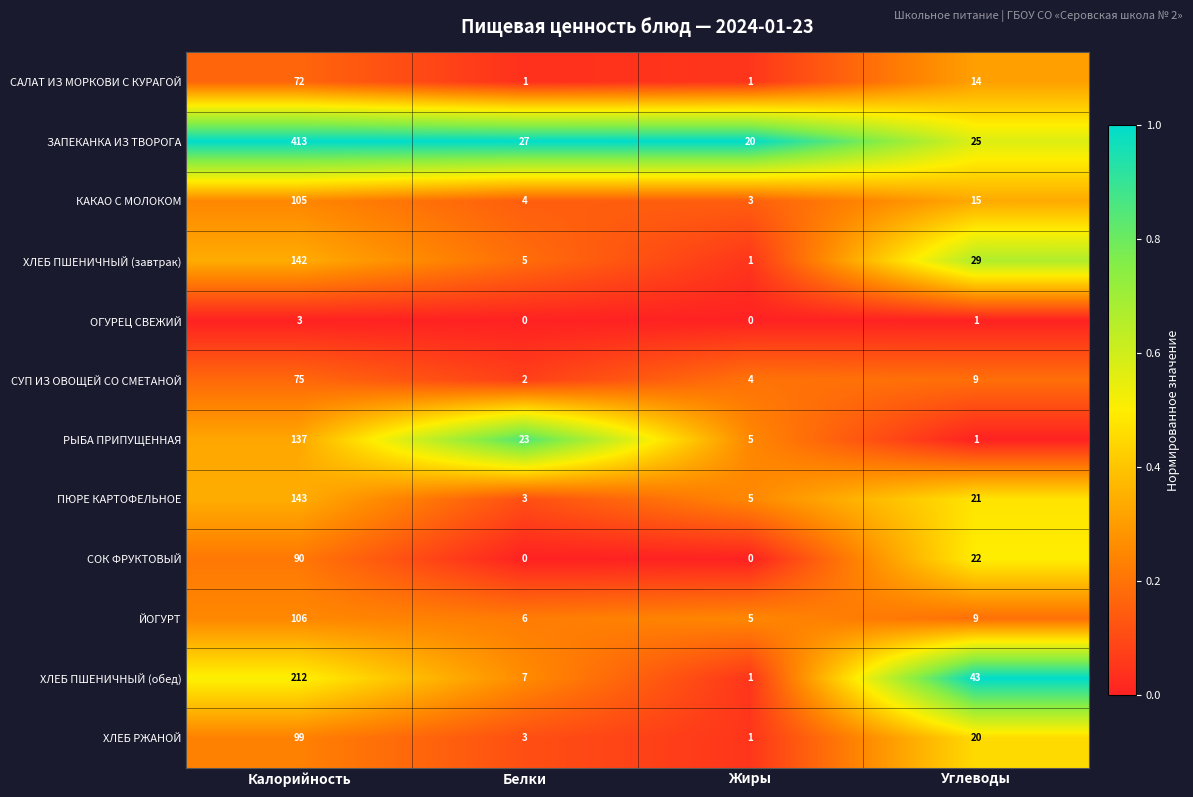

Is it true that САЛАТ ИЗ МОРКОВИ С КУРАГОЙ equals 8 at Углеводы?

False